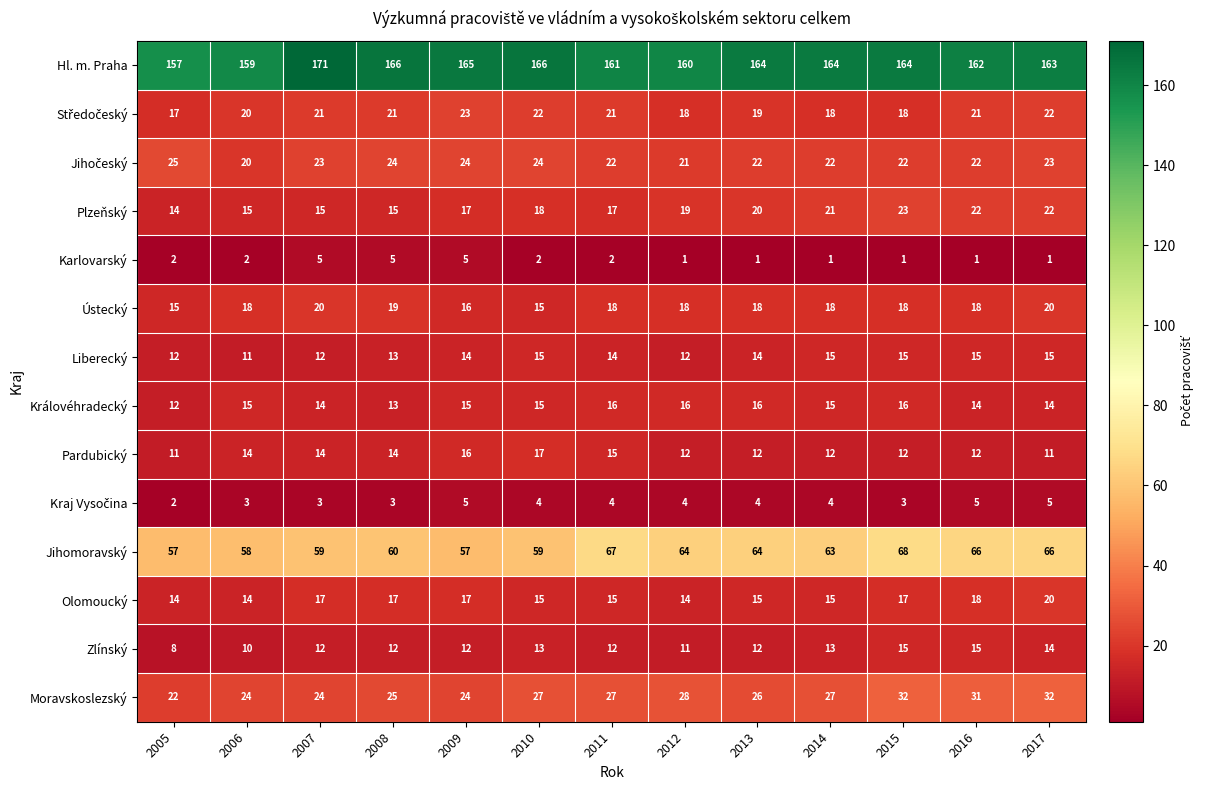

How many Plzeňský values are between 15 and 21?

9